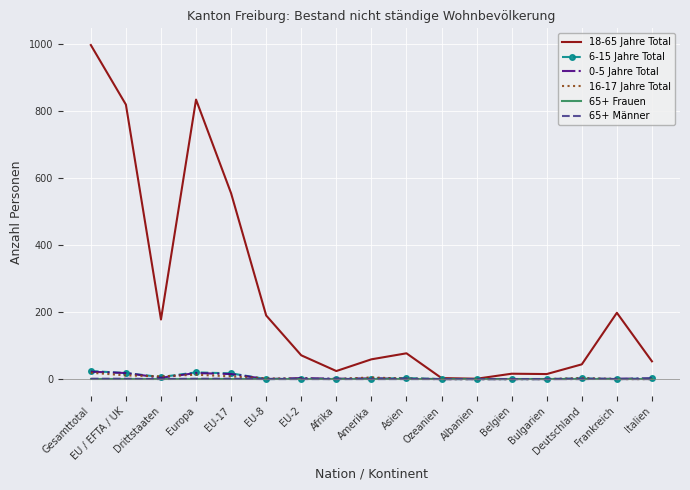

Is it true that 6-15 Jahre Total equals 24 at Gesamttotal?

True